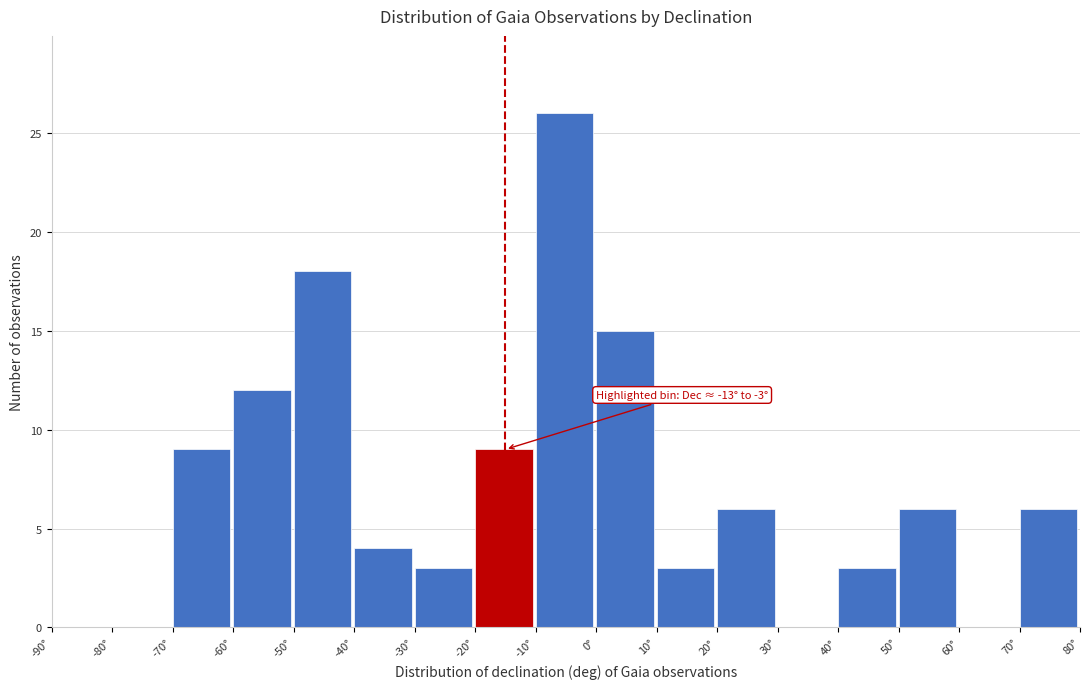

Over which range of the x-axis is the bar tallest?

-10 to 0